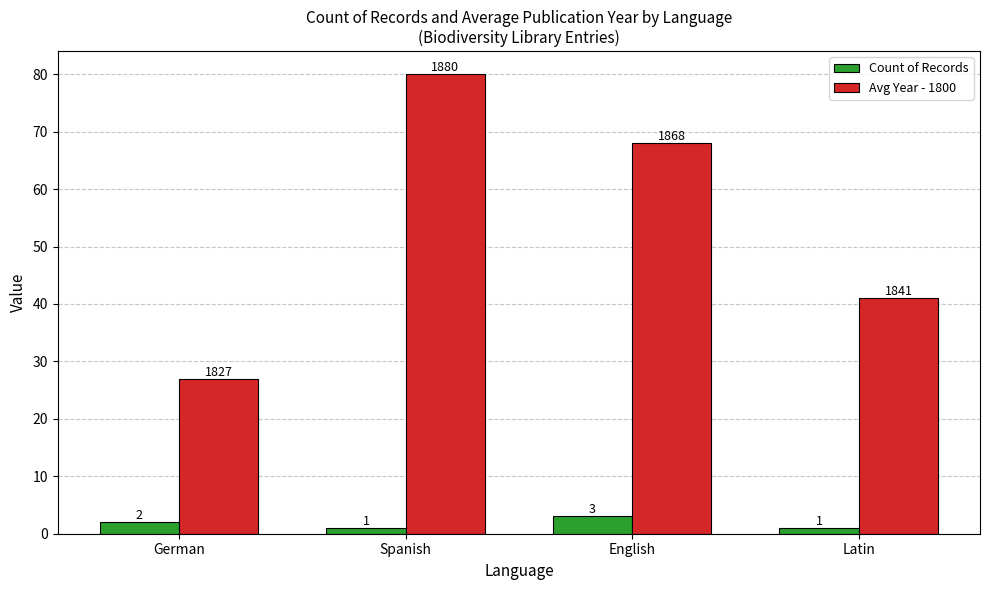

Reading left to right, extract all data points from this chart.

Count of Records: 2	1	3	1
Avg Year - 1800: 27	80	68	41